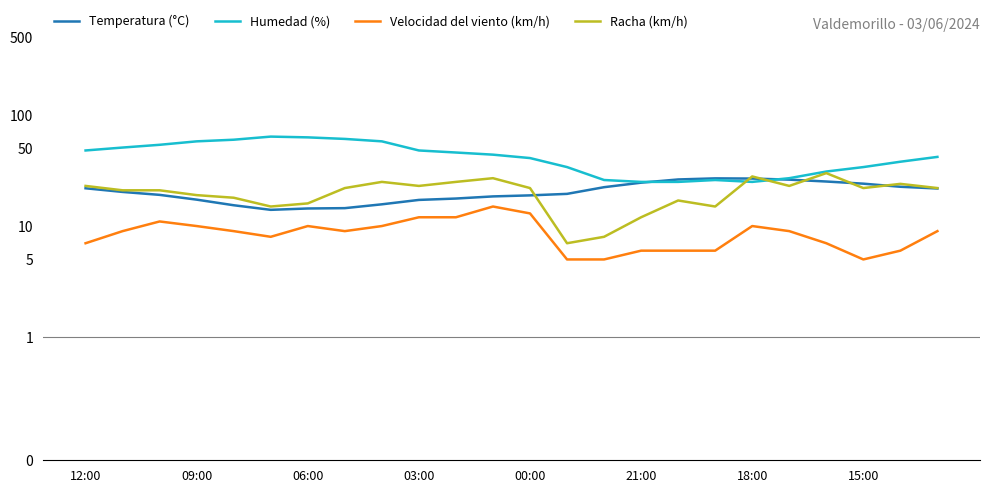

At which category is the sum across all series the highest?

8